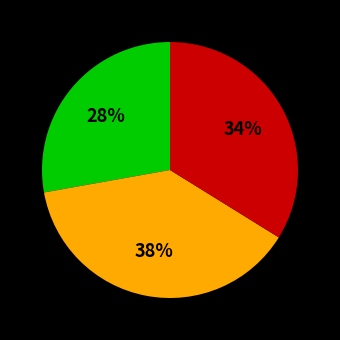

Is there a majority slice in this chart?

No